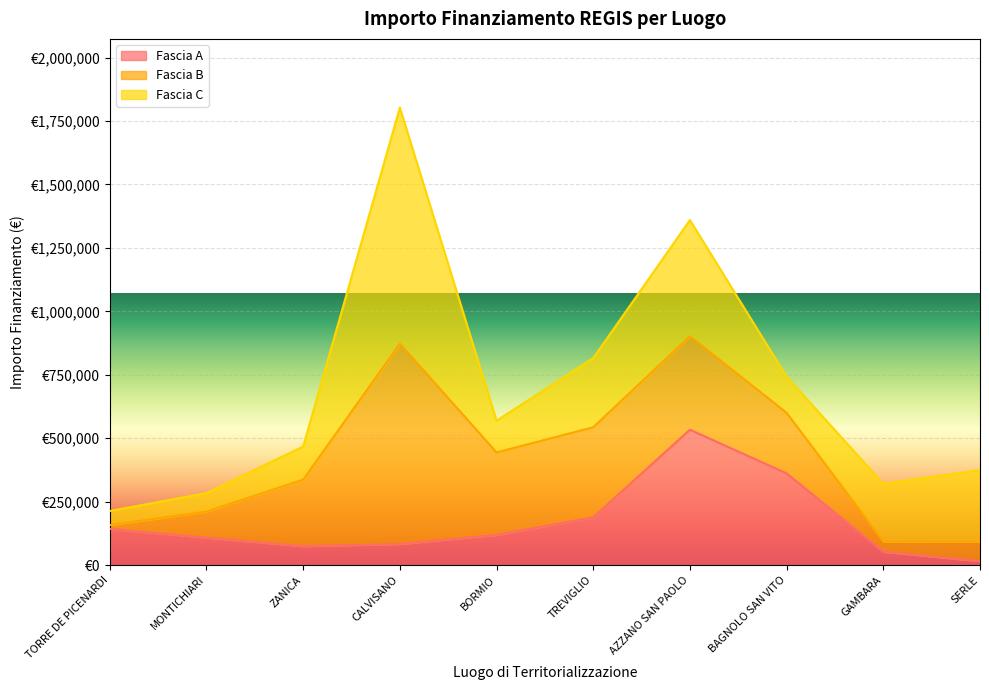

What is the approximate value of Fascia C at TORRE DE PICENARDI?

55388.0